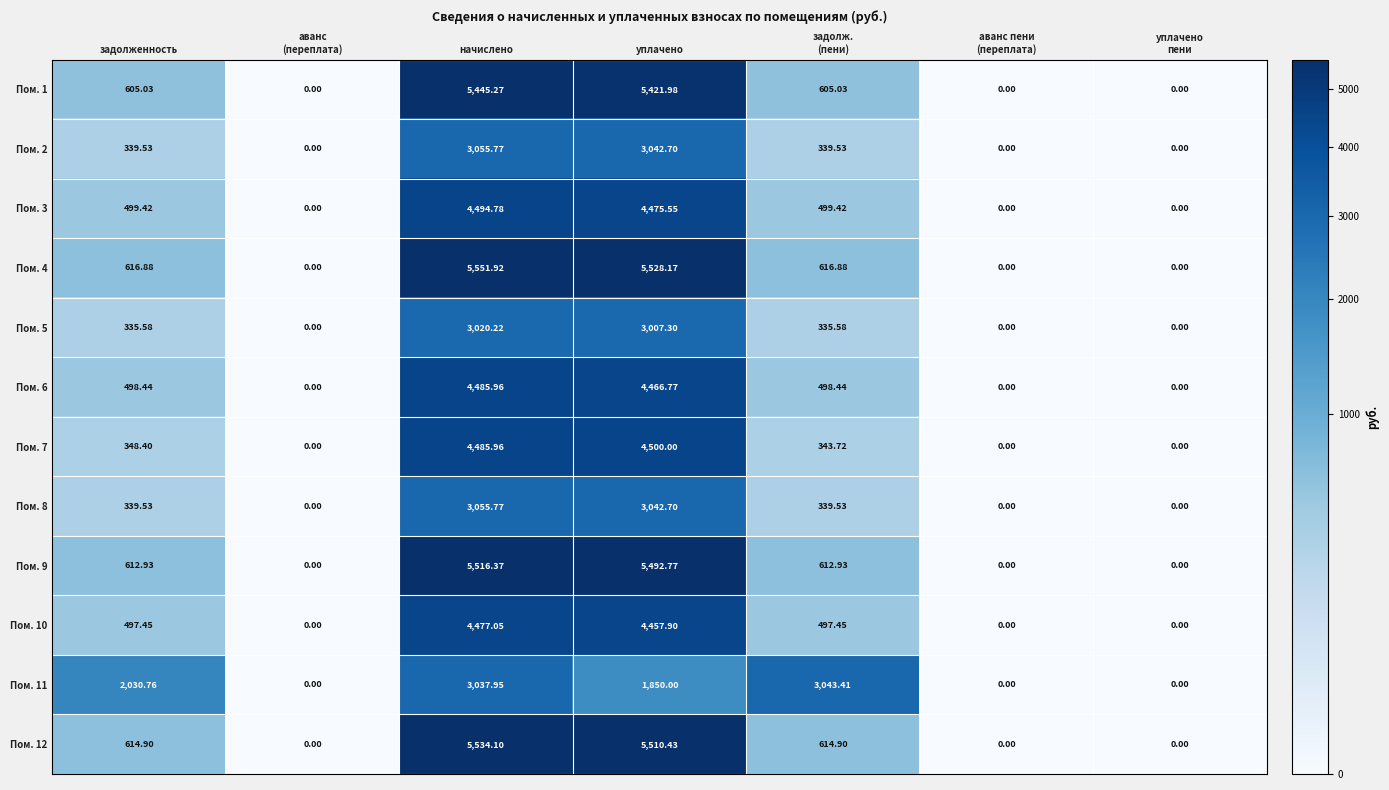

At which label does Пом. 4 reach its peak?

начислено